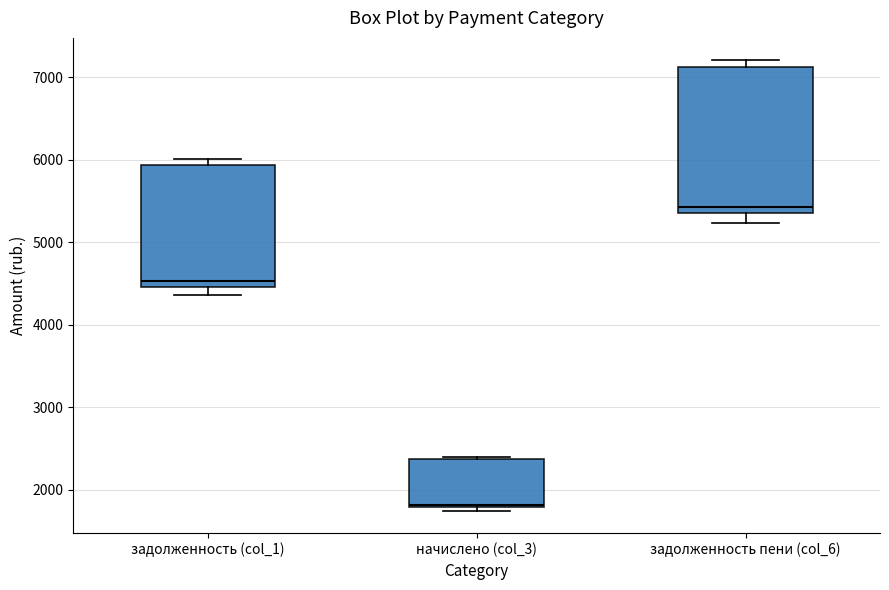

Where does the lower whisker of the box for задолженность пени (col_6) end on the y-axis? The values are not printed on the chart, so give them approximately, as read against the axis.

5200